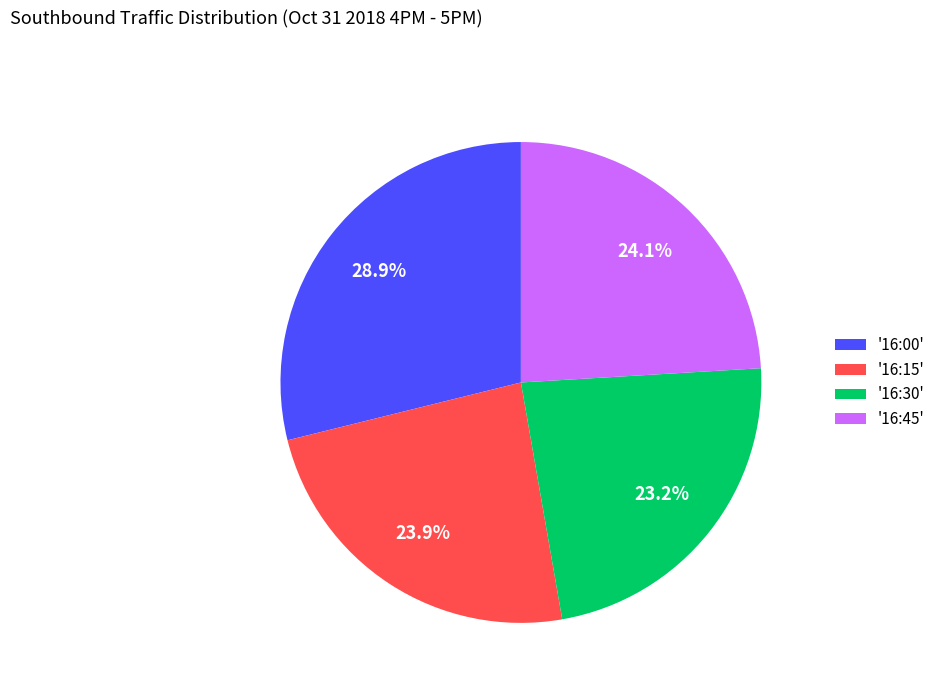

Is the sum of '16:30' and '16:45' greater than half?

No